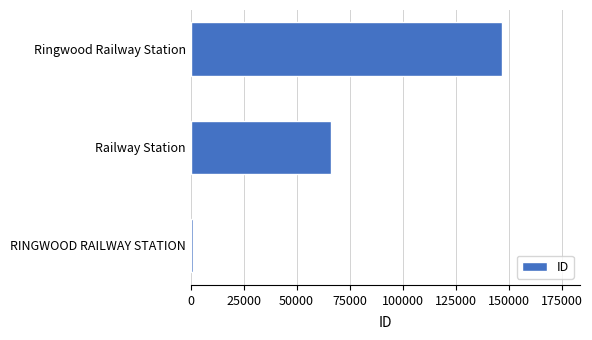

Count the number of categories in the chart.

3